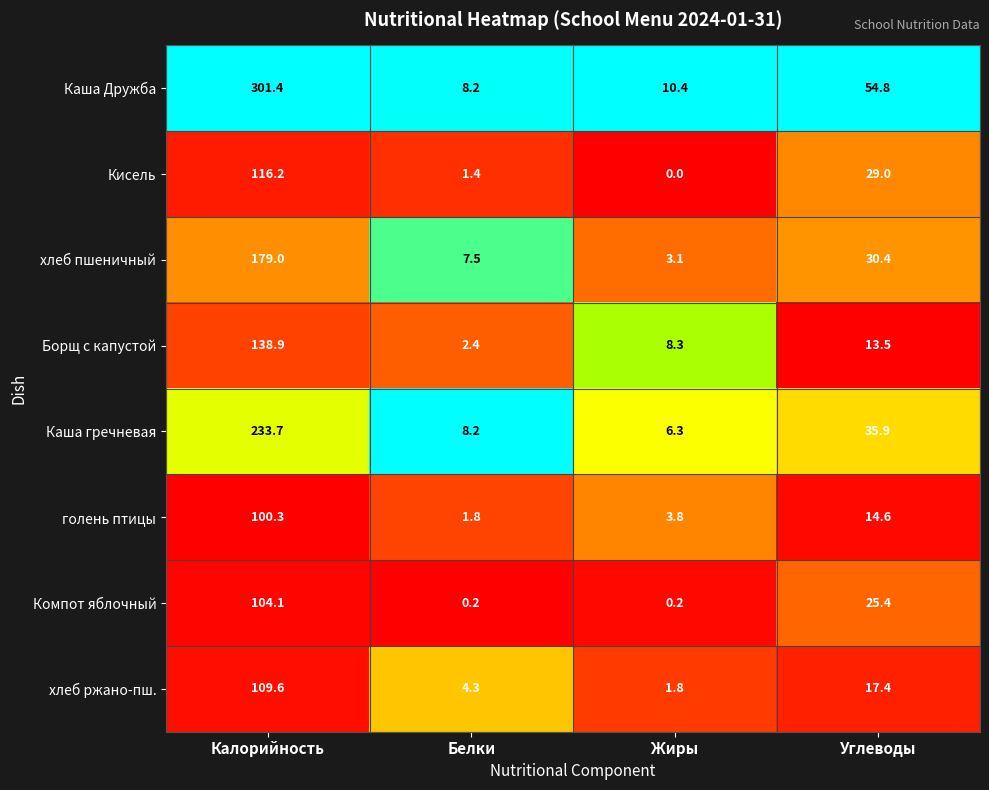

List the labels in order of голень птицы value, smallest first.

Белки, Жиры, Углеводы, Калорийность